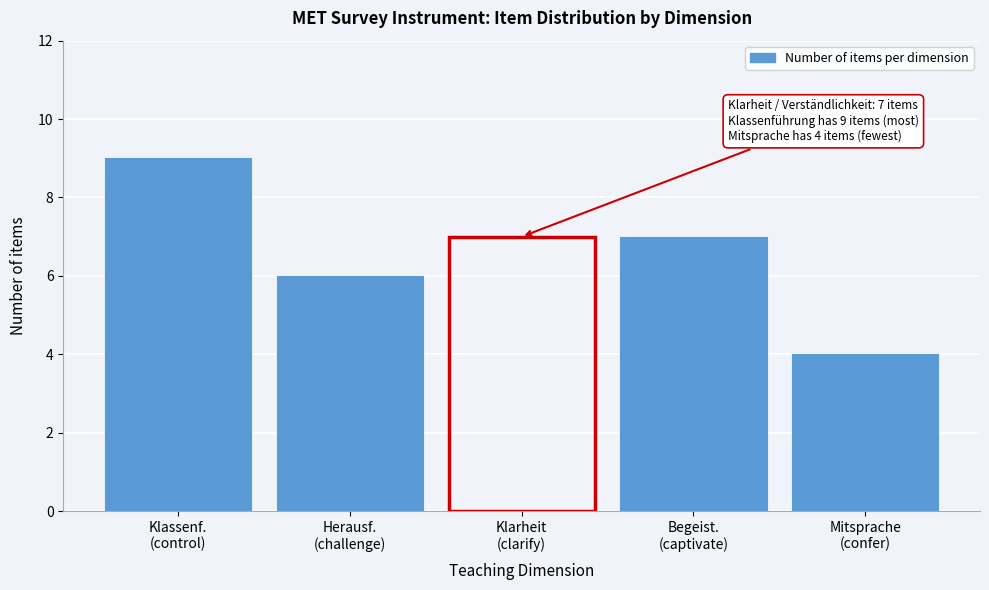

Reading left to right, extract all data points from this chart.

9	6	7	7	4